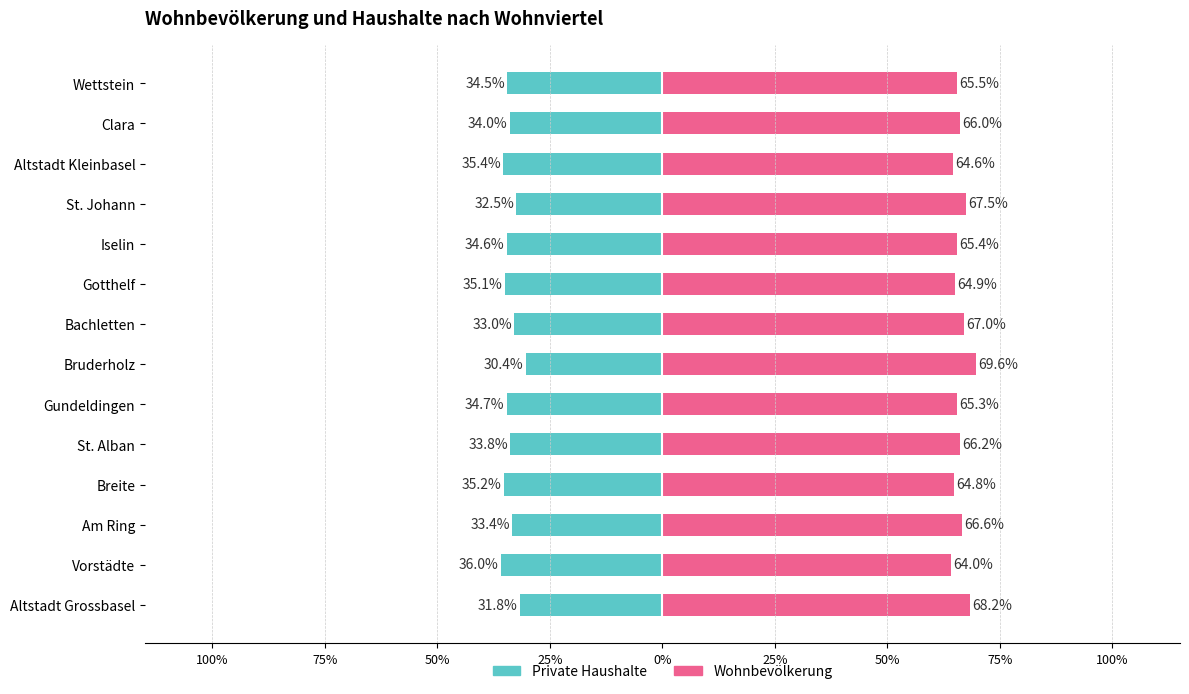

At Wettstein, list the series in order from largest to smallest.

Wohnbevölkerung, Private Haushalte